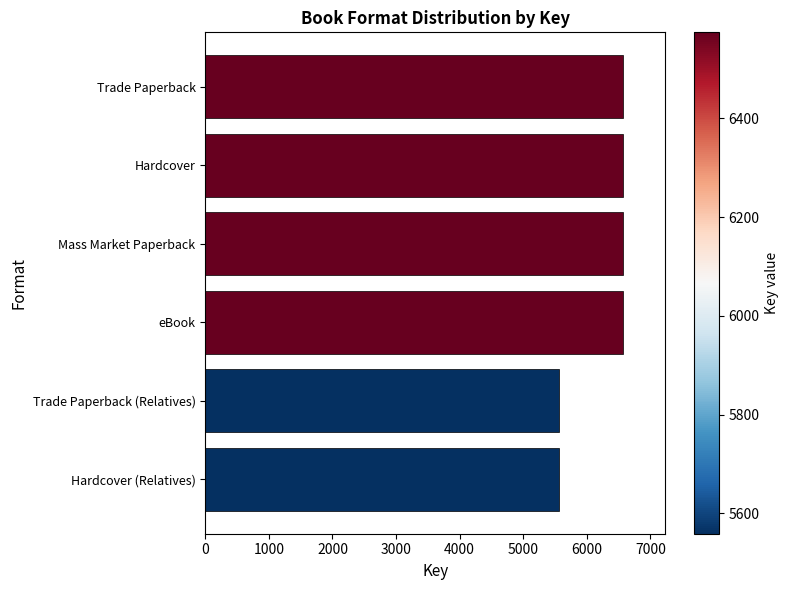

What is the sum of all values?

37414